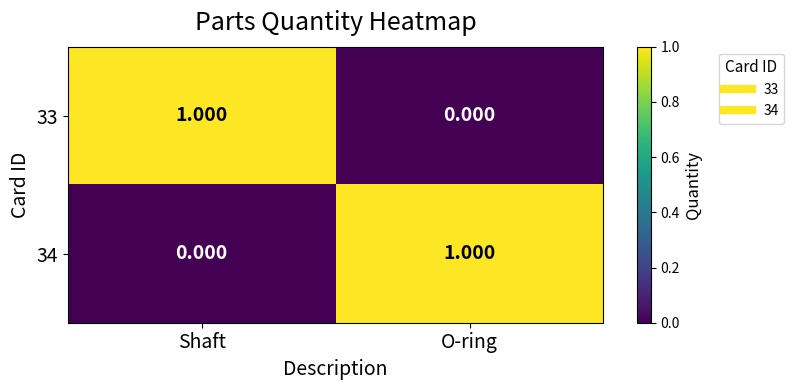

Rank the categories by 33 value from highest to lowest.

Shaft, O-ring